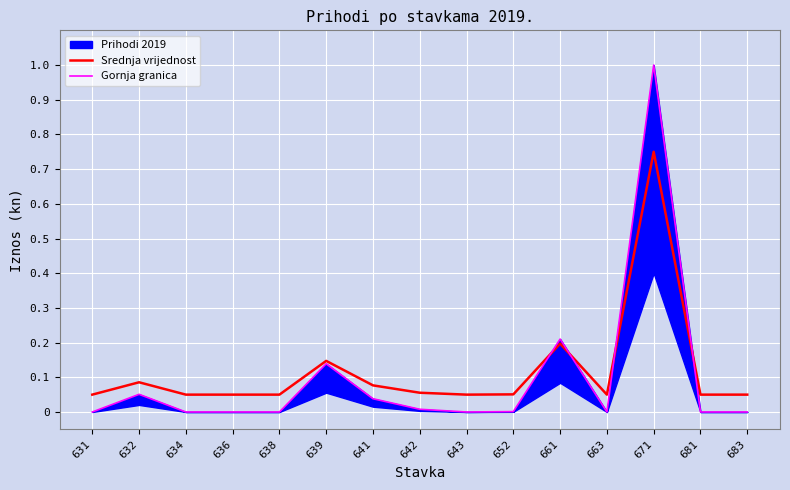

Reading left to right, extract all data points from this chart.

Srednja vrijednost: 0.1	0.1	0.1	0.1	0.1	0.1	0.1	0.1	0.1	0.1	0.2	0.1	0.8	0.1	0.1
Gornja granica: 0.0	0.1	0.0	0.0	0.0	0.1	0.0	0.0	0.0	0.0	0.2	0.0	1.0	0.0	0.0